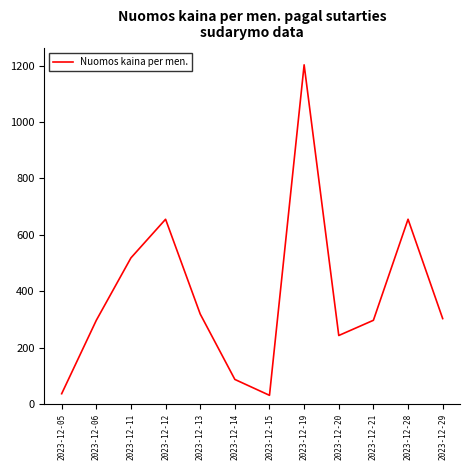

At which category does the chart reach its peak across all series?

2023-12-19